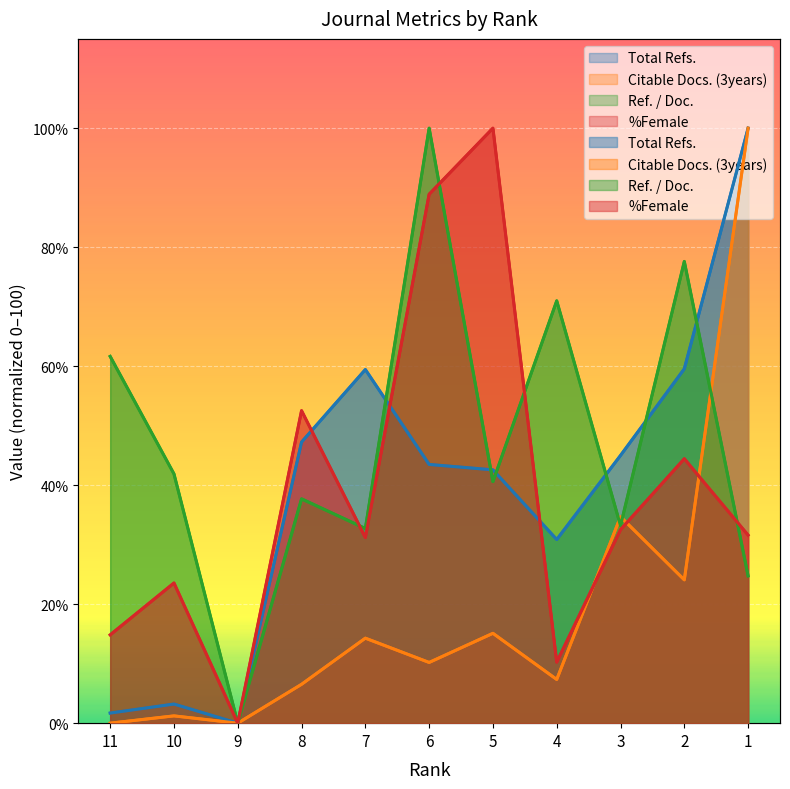

Between 11 and 1, which series saw the biggest shift?

Citable Docs. (3years)